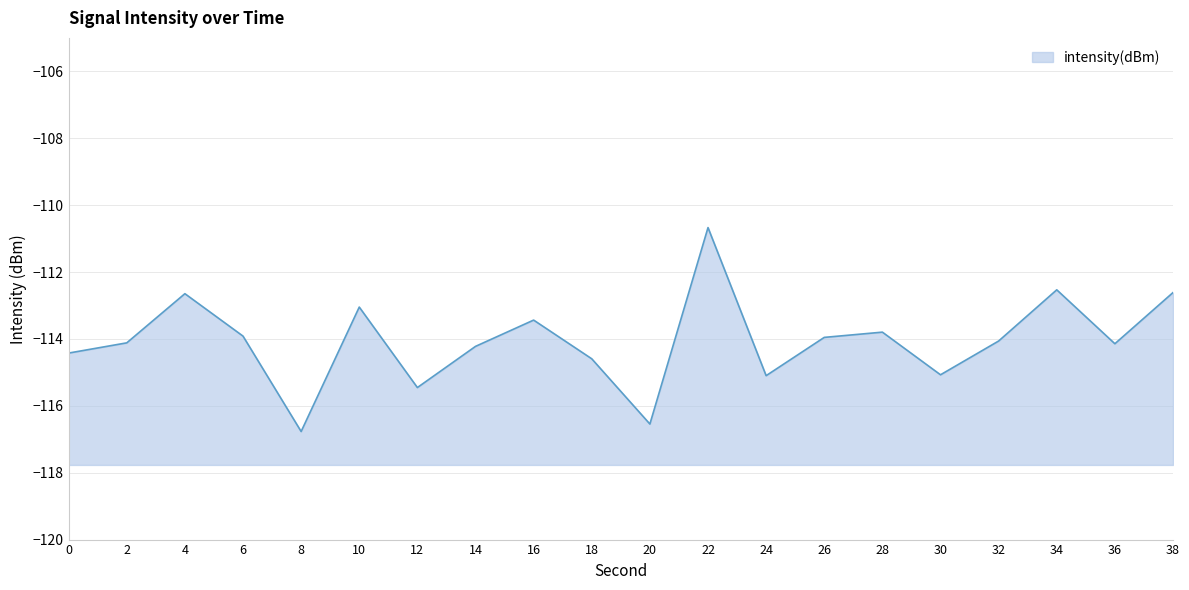

What is the difference between the maximum and minimum values?

6.1